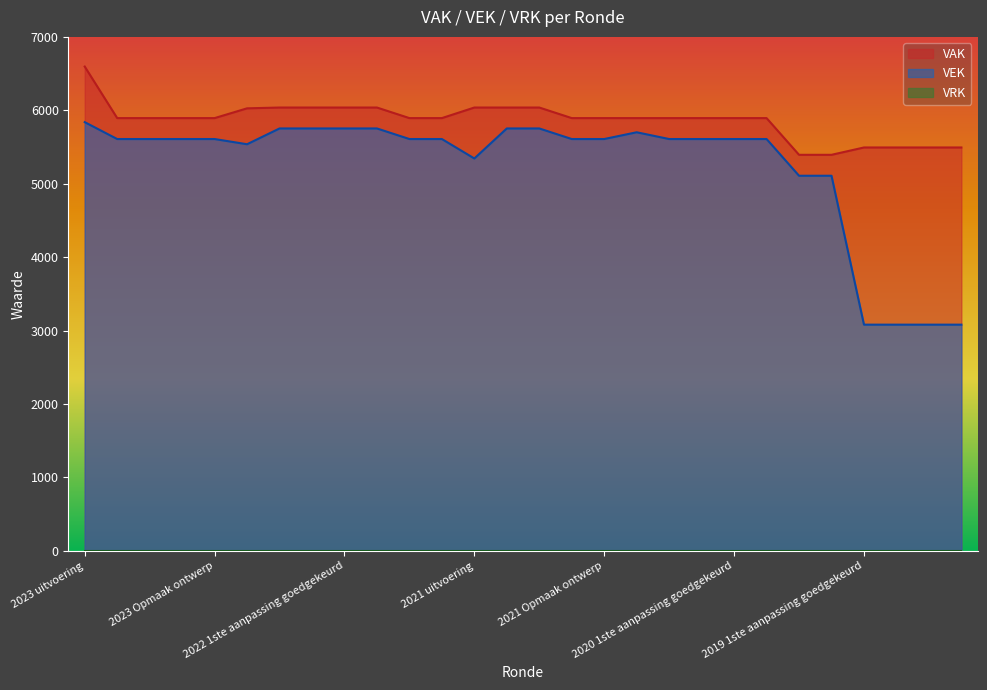

How many lines are shown in the chart?

3